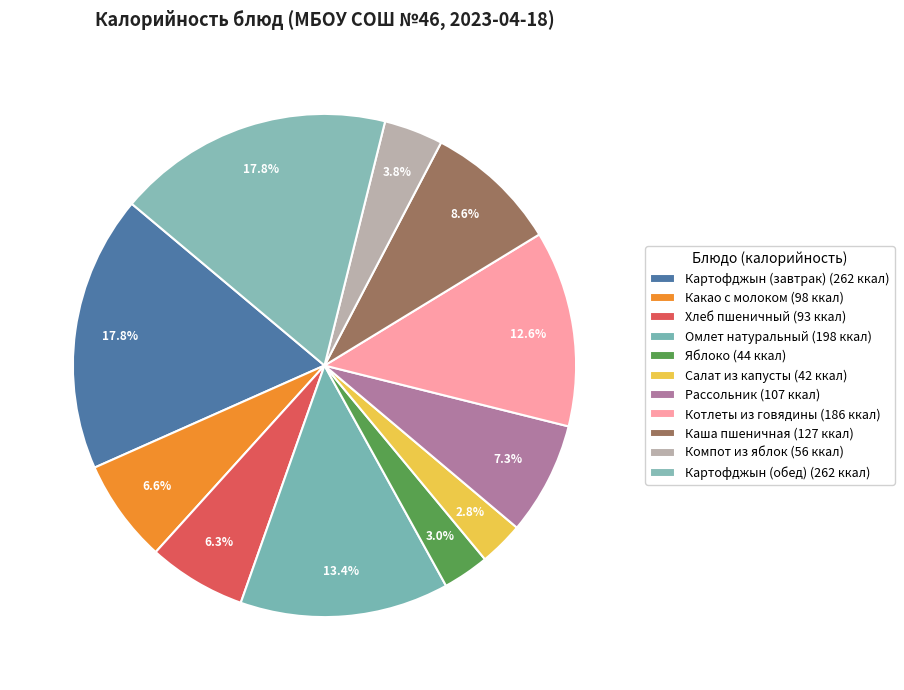

Count the number of slices in the pie.

11